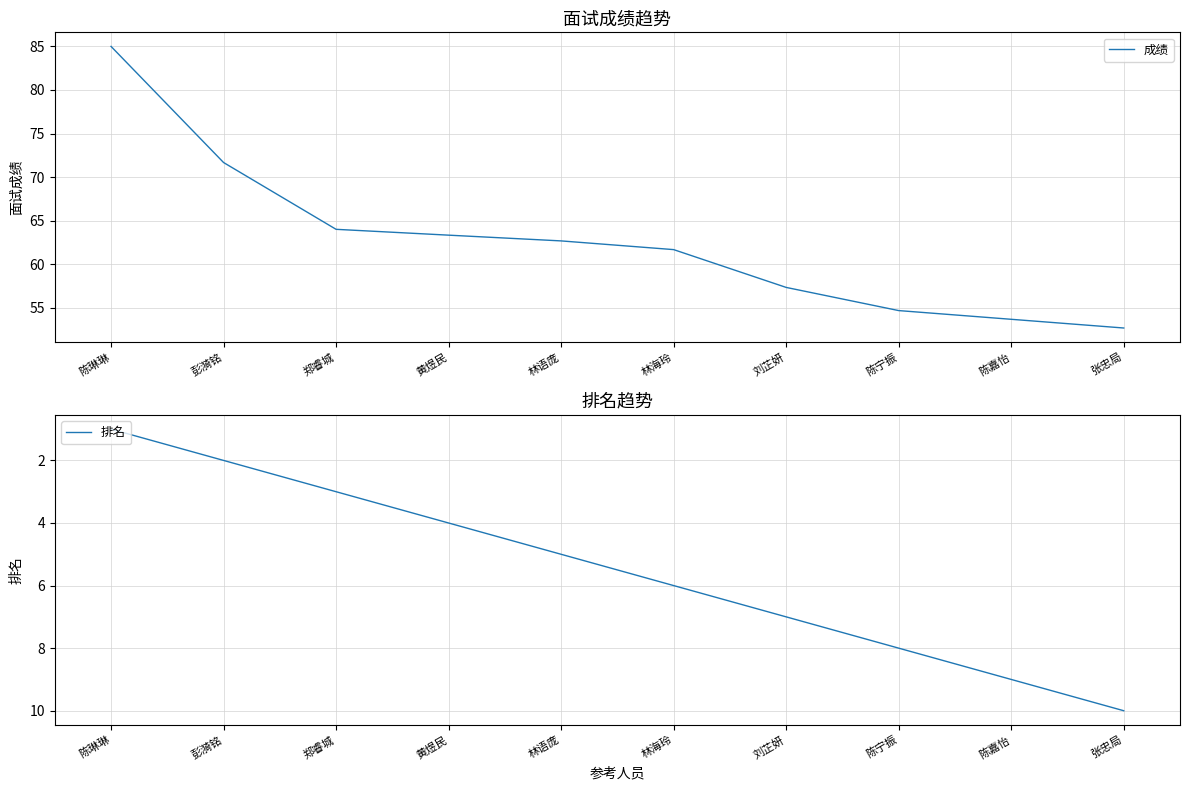

Reading right to left, extract all data points from this chart.

成绩: 张忠局=52.7	陈嘉怡=53.7	陈宁振=54.7	刘芷妍=57.3	林海玲=61.7	林语庞=62.7	黄煜民=63.3	郑睿城=64.0	彭漪铭=71.7	陈琳琳=85.0
排名: 张忠局=10.0	陈嘉怡=9.0	陈宁振=8.0	刘芷妍=7.0	林海玲=6.0	林语庞=5.0	黄煜民=4.0	郑睿城=3.0	彭漪铭=2.0	陈琳琳=1.0